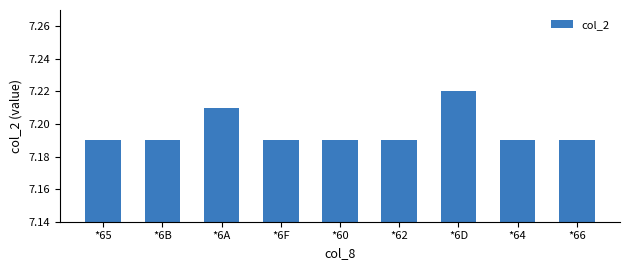

Approximately how many times larger is the value at *62 compared to *6A?

1.0